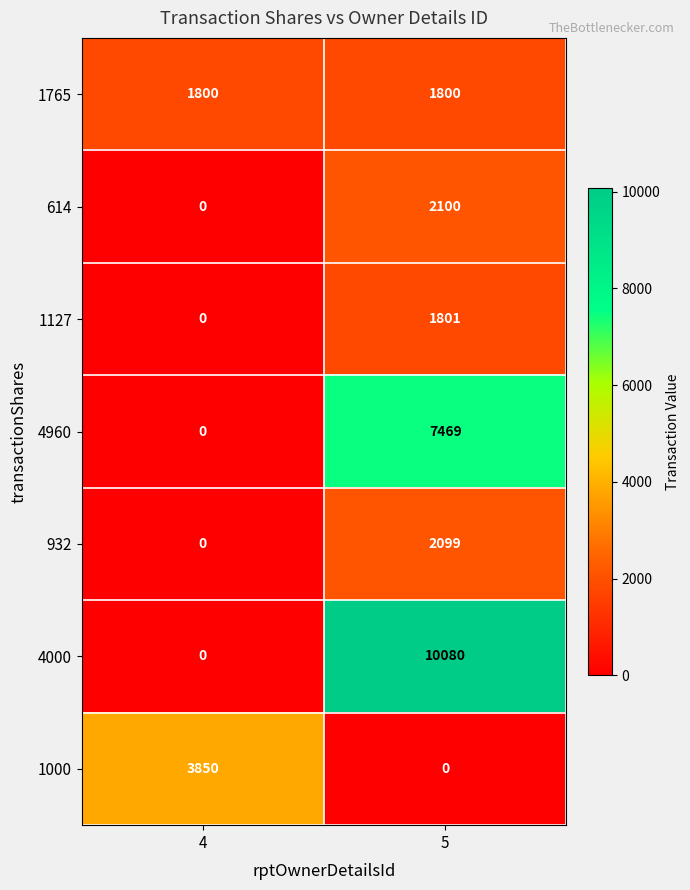

What is the average value of the 4000 series?

5040